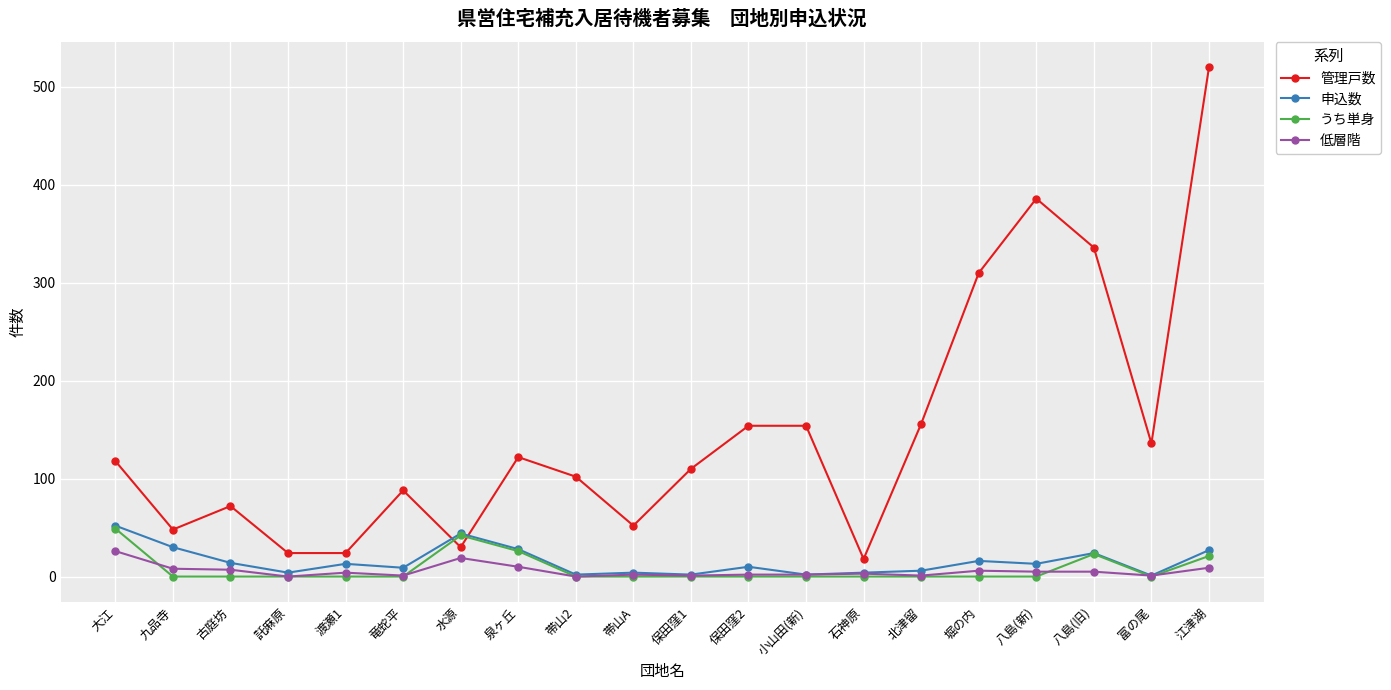

Is the value of 低層階 at 八島(旧) greater than the value of 申込数 at 八島(旧)?

No